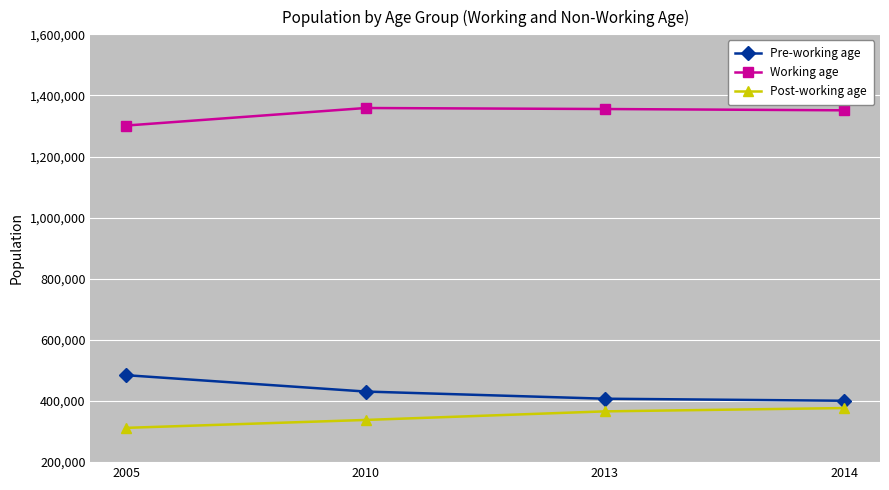

Which series has the largest total across all categories?

Working age